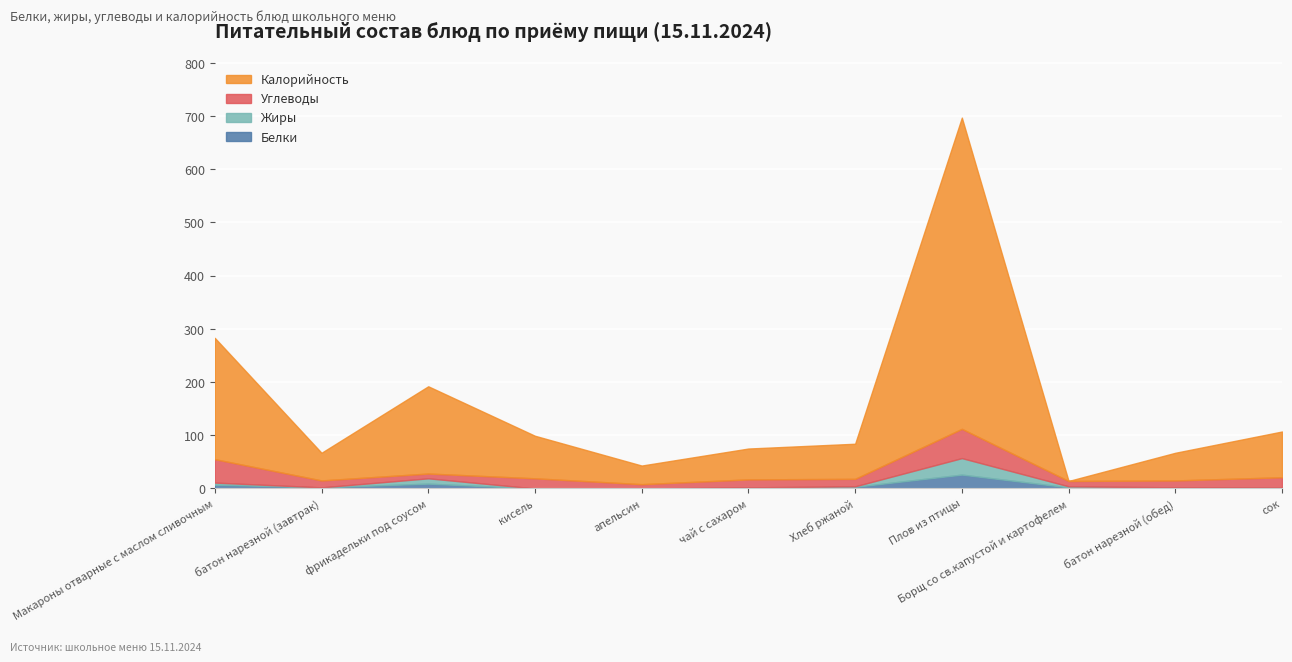

Count the number of data series in this chart.

4